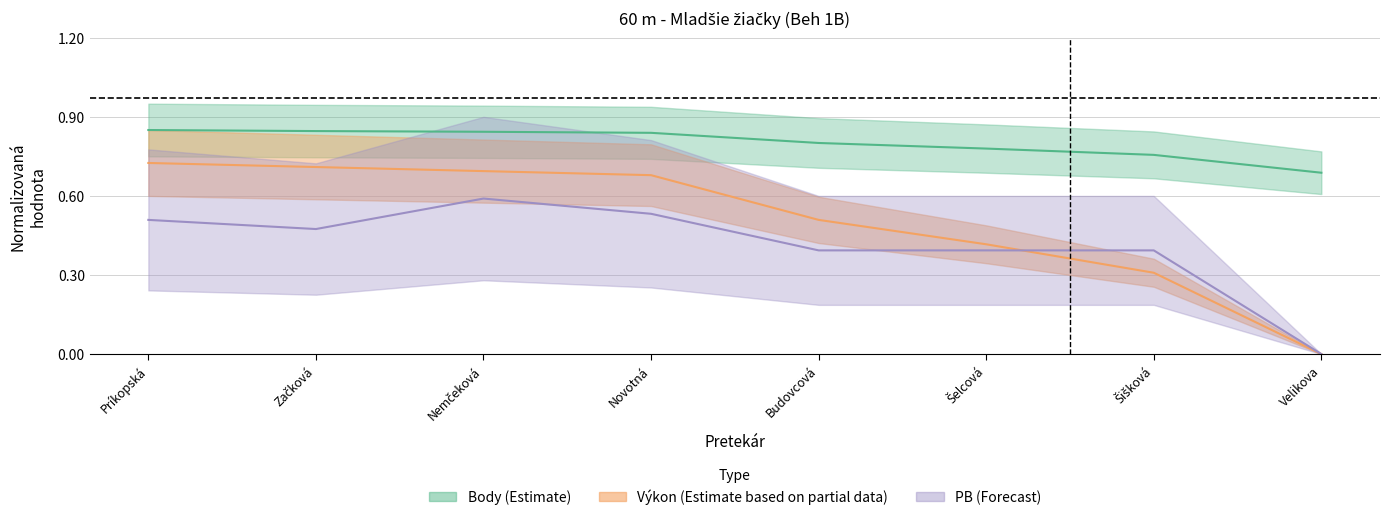

How many Výkon values are between 0 and 1?

8